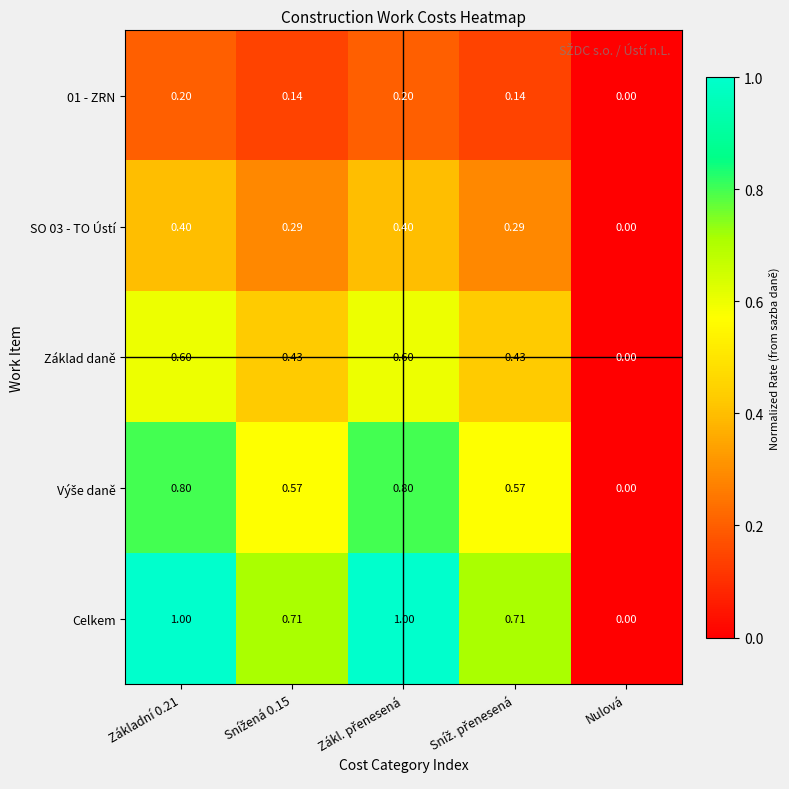

Where is Základ daně nearest to the value 0?

Nulová